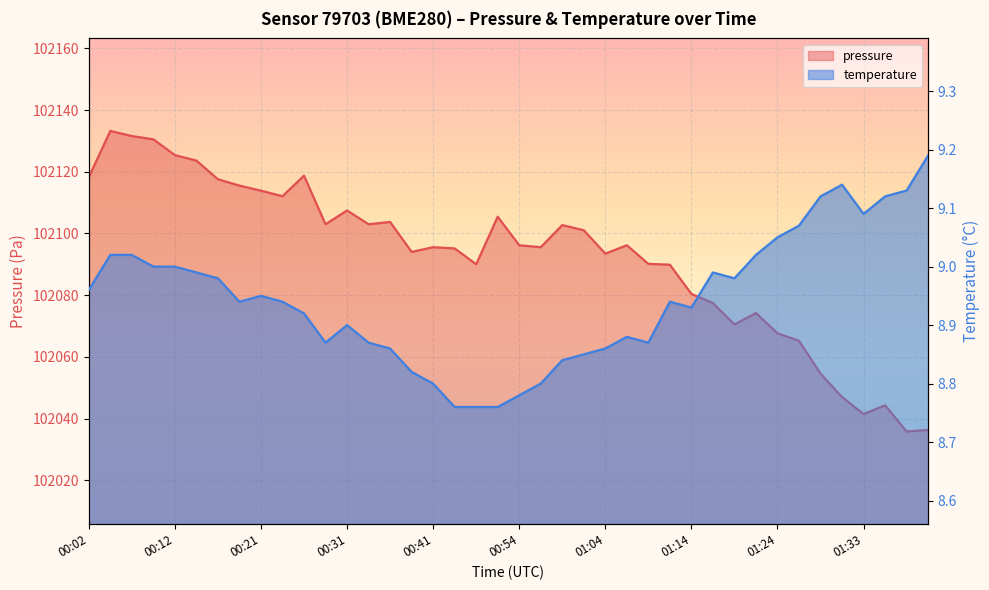

True or false: temperature has a value of 2.7 at 24.

False